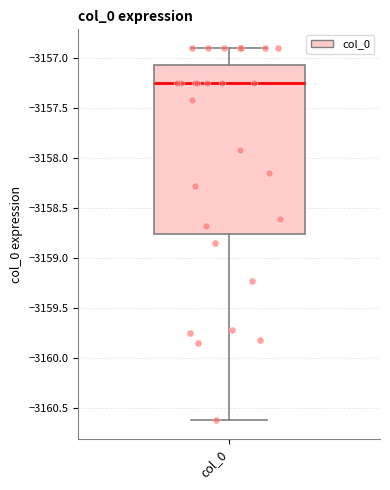

Transcribe this box plot: give where the median line is, the range the box spans, and where the two whiskers end, as read against the y-axis. The values are not printed on the chart, so give them approximately, as read against the axis.

median -3157.25, box -3158.75 to -3157.05, whiskers -3160.65 to -3156.90